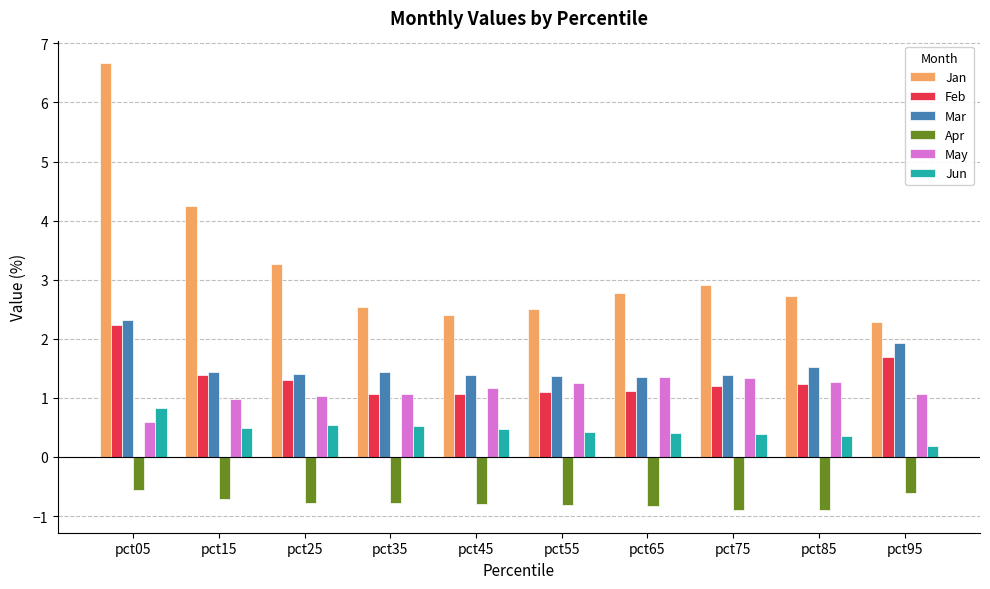

Which series has the widest spread of values?

Jan